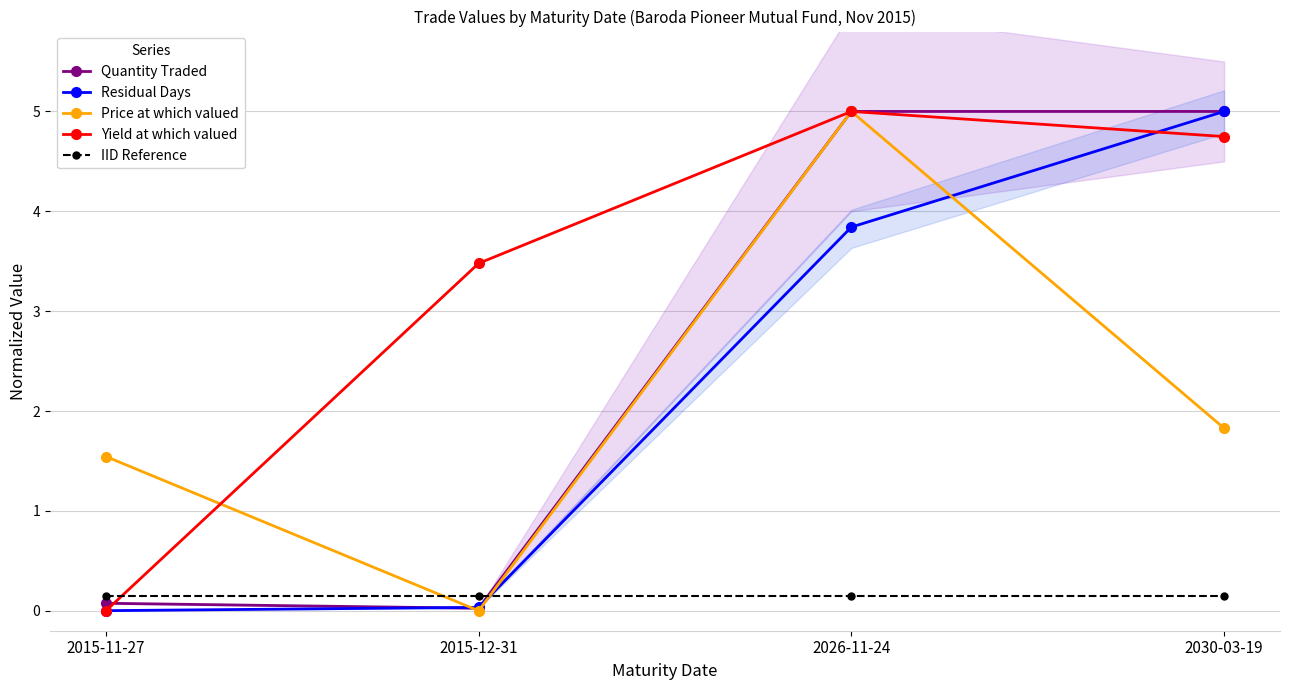

True or false: Yield at which valued and Residual Days cross at least once.

True